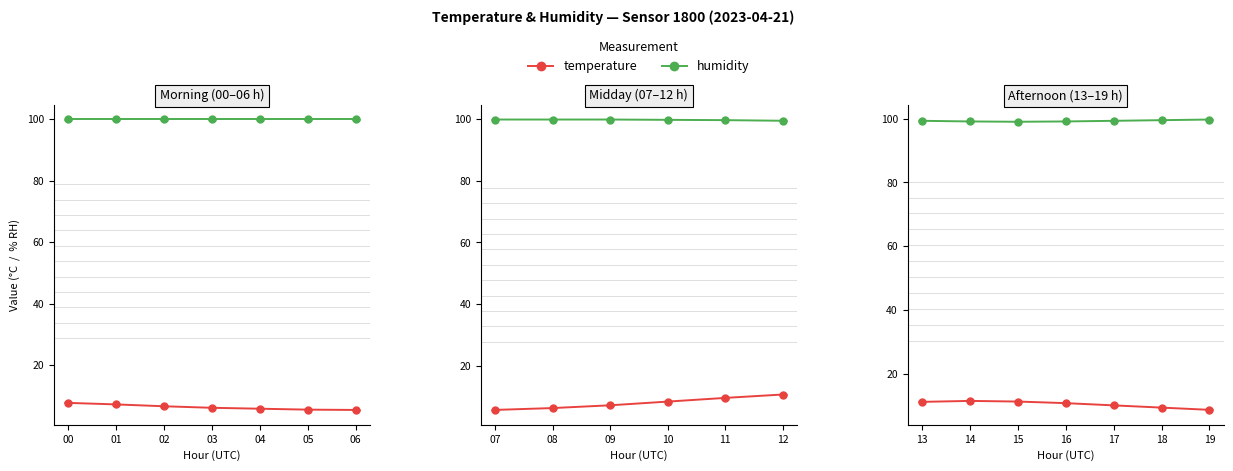

What is the difference between the second highest and minimum values in the temperature series?

5.9